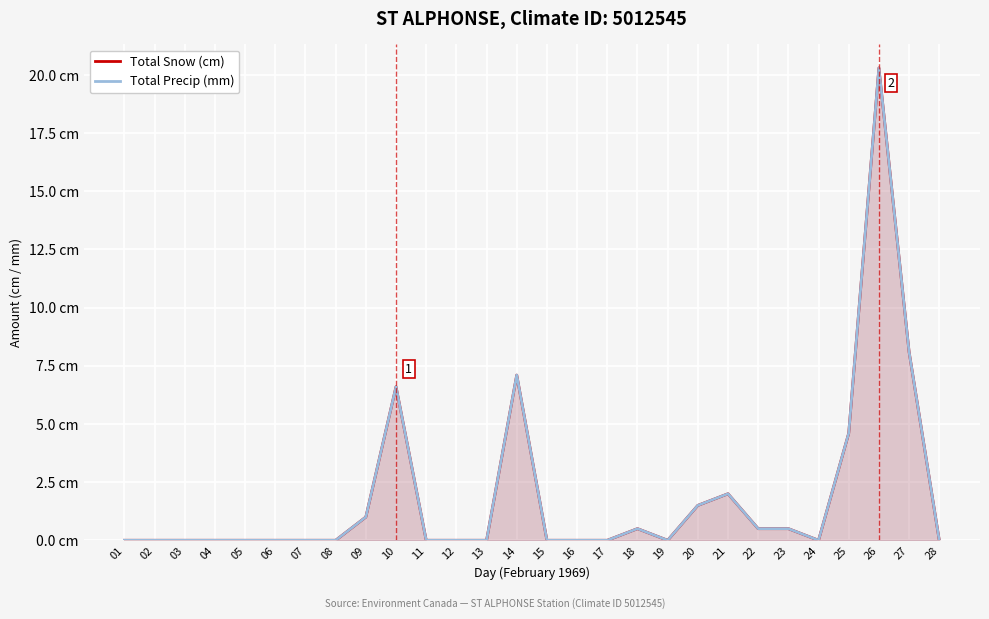

At which category does the chart reach its minimum across all series?

01